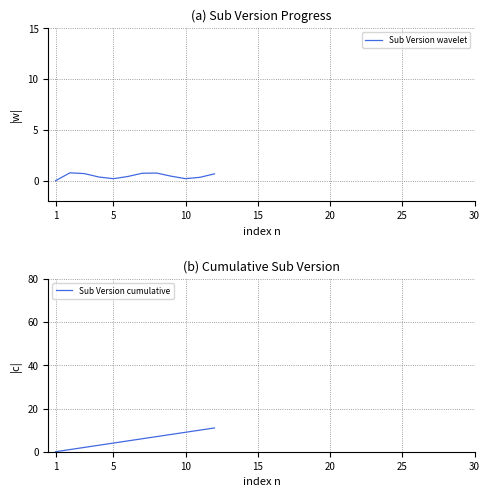

What is the maximum value for Sub Version wavelet?

0.8